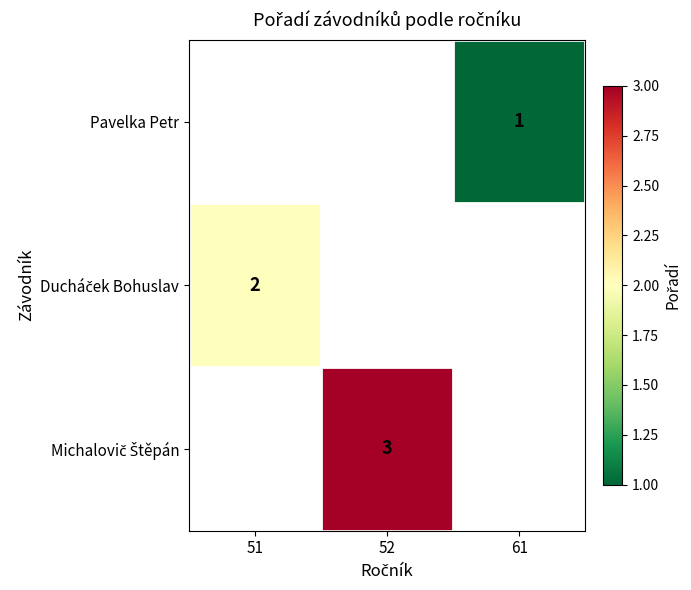

Is the value of Pavelka Petr at 52 greater than the value of Ducháček Bohuslav at 61?

No